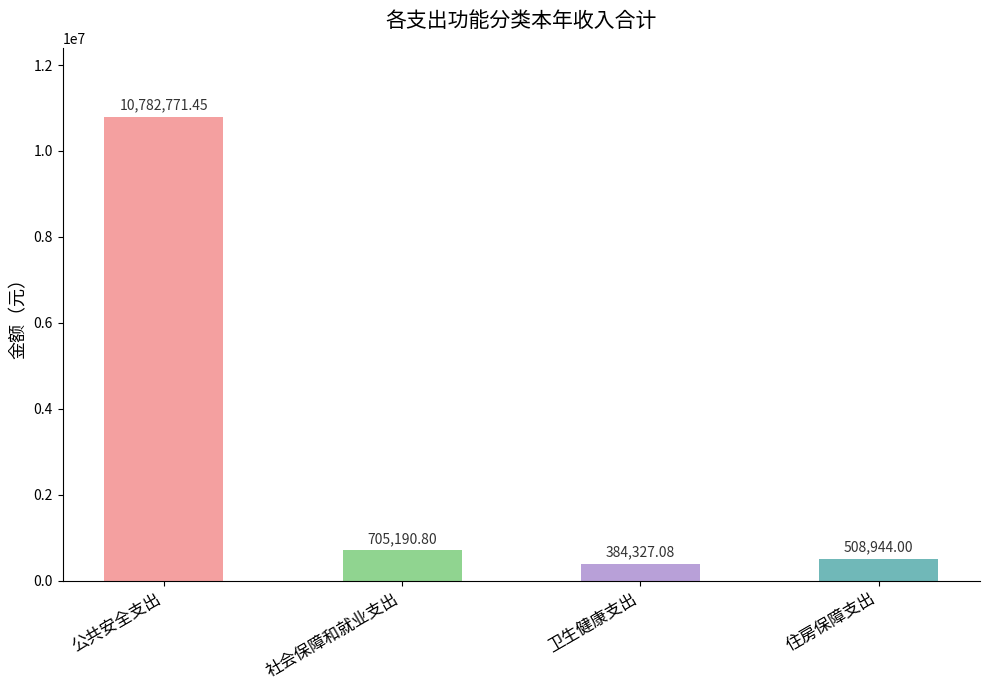

Where does the data first go above 705190?

公共安全支出